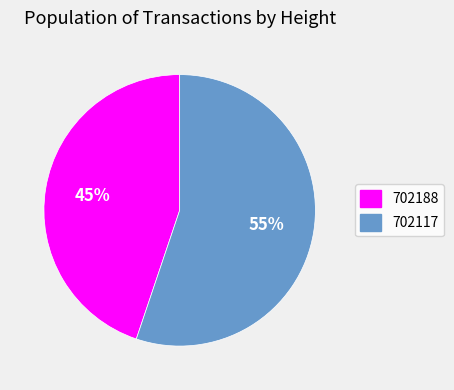

Which slice represents more than half of the pie?

702117